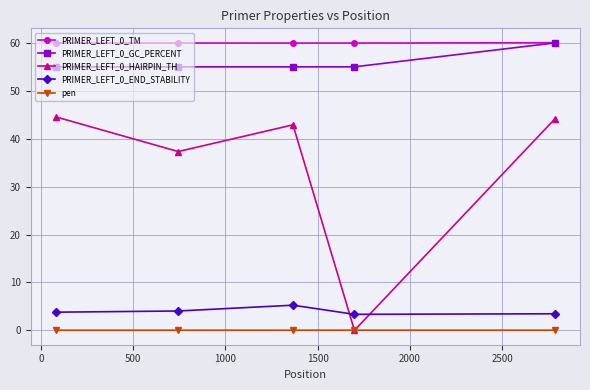

At how many categories does at least one series exceed 19?

5